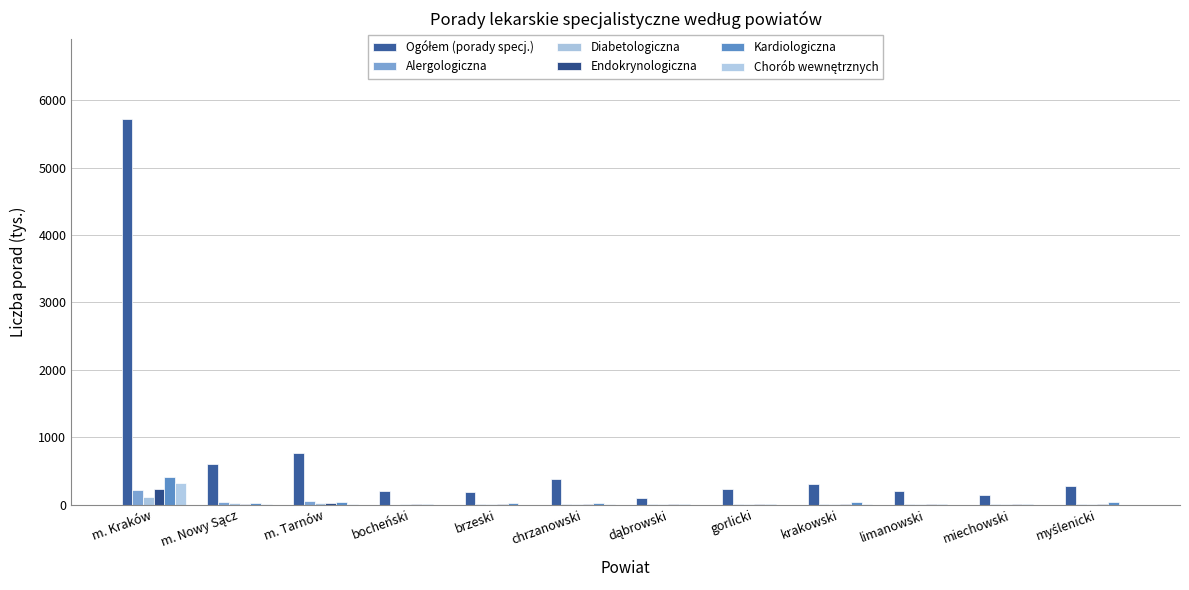

Count the number of data series in this chart.

6